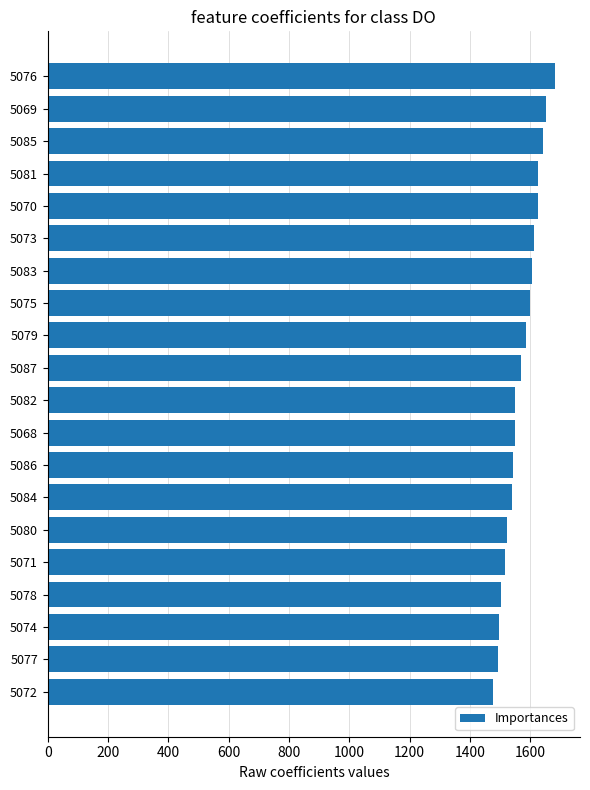

Are the bars grouped side by side (vs. stacked)?

No